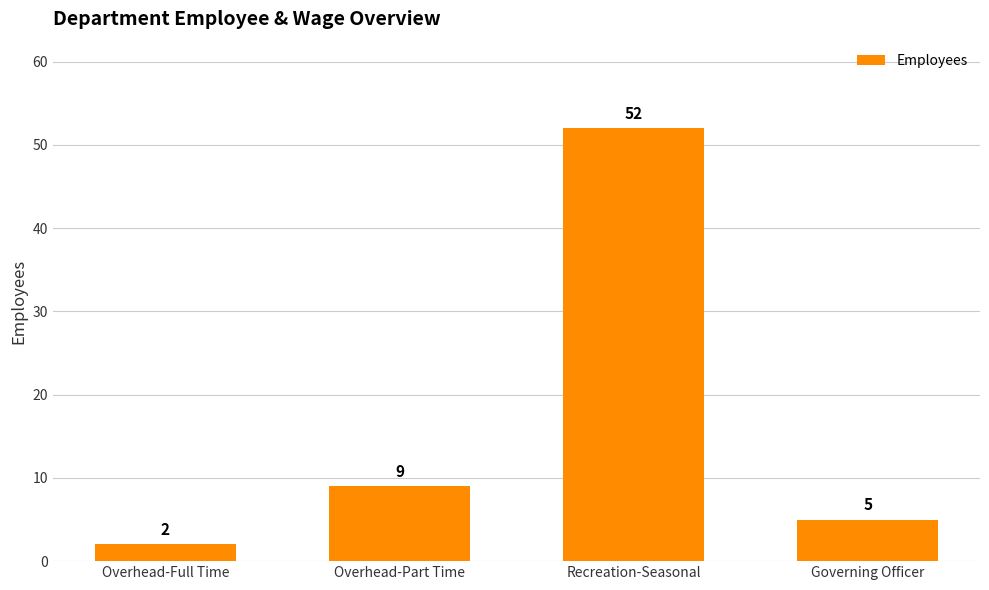

Reading right to left, transcribe all the data shown in this chart.

Governing Officer=5	Recreation-Seasonal=52	Overhead-Part Time=9	Overhead-Full Time=2